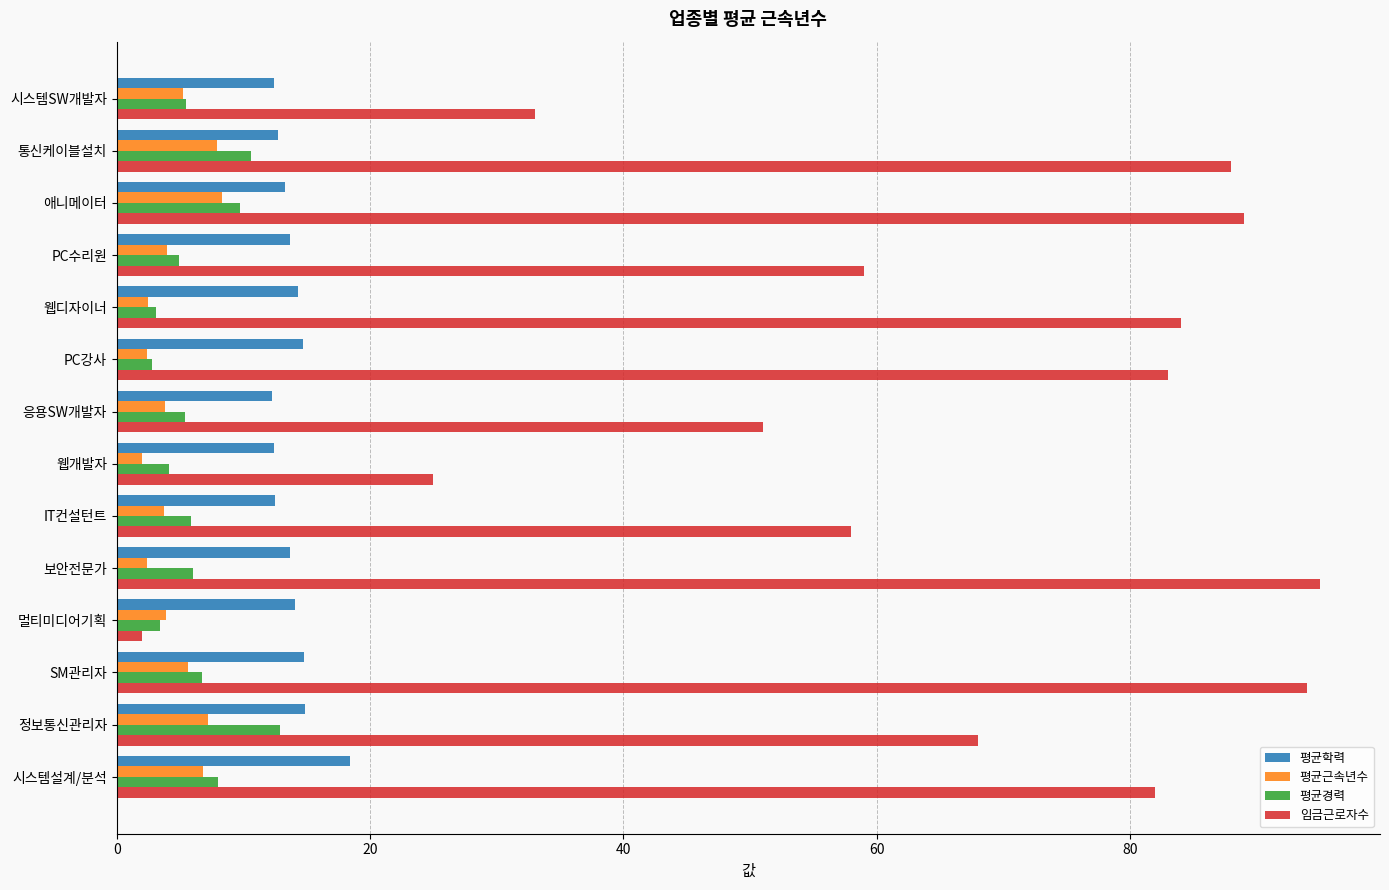

List the series in order of their peak value, highest first.

임금근로자수, 평균학력, 평균경력, 평균근속년수